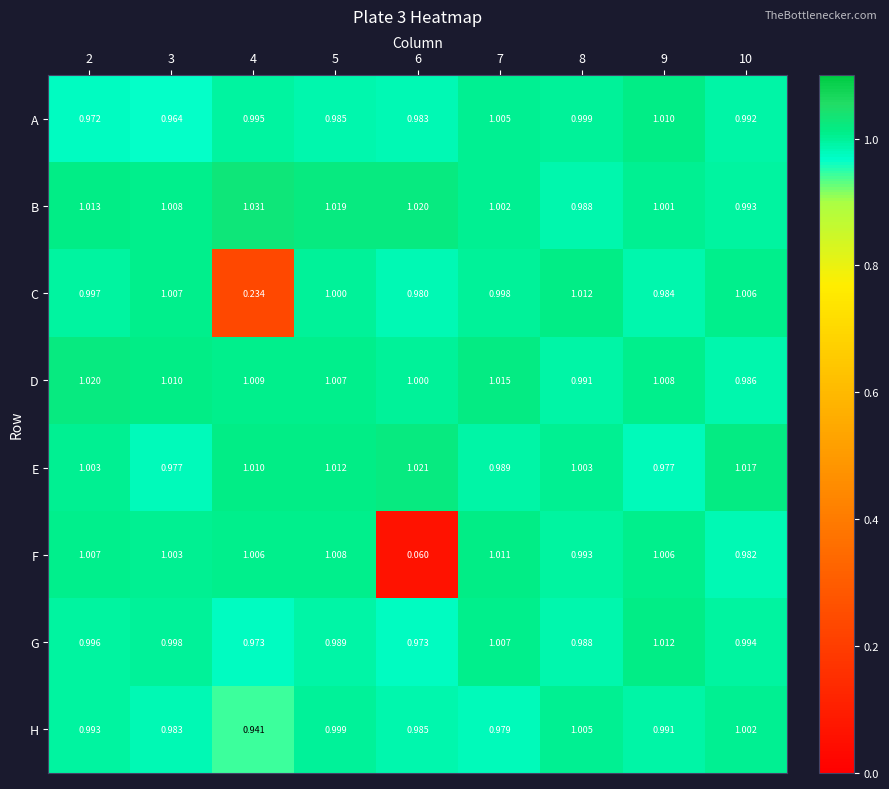

Between 7 and 9, which series saw the biggest shift?

C